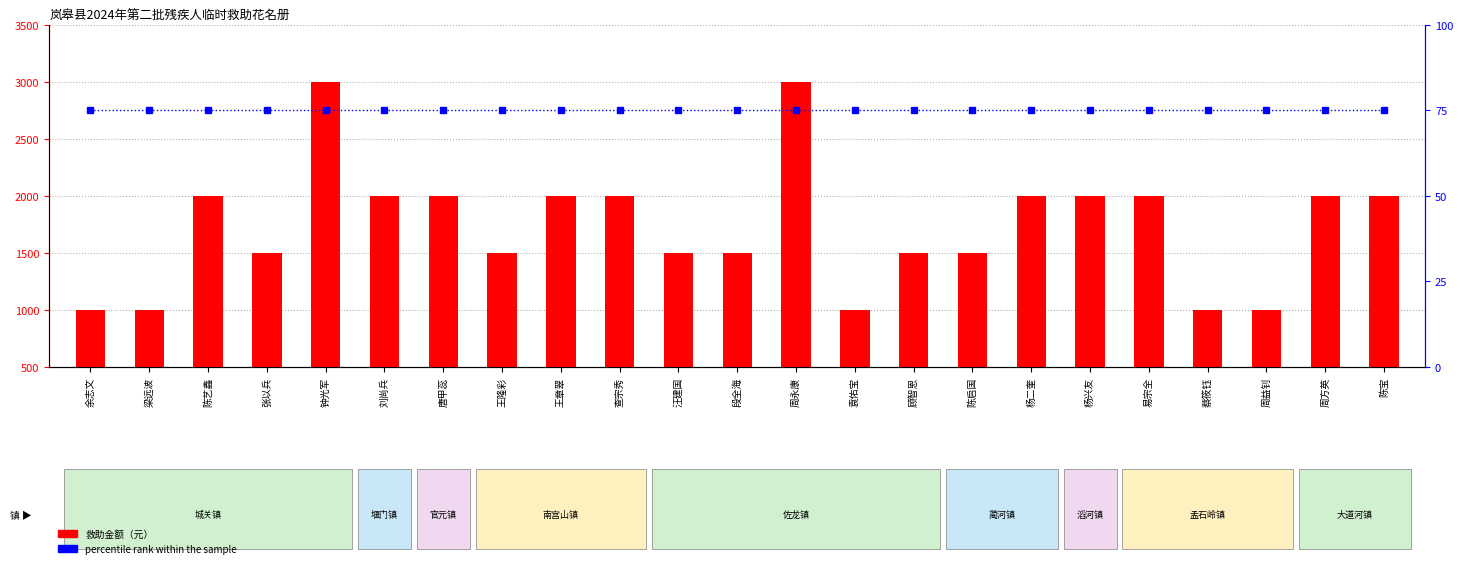

Reading left to right, extract all data points from this chart.

救助金额（元）: 1000	1000	2000	1500	3000	2000	2000	1500	2000	2000	1500	1500	3000	1000	1500	1500	2000	2000	2000	1000	1000	2000	2000
percentile rank within the sample: 75	75	75	75	75	75	75	75	75	75	75	75	75	75	75	75	75	75	75	75	75	75	75